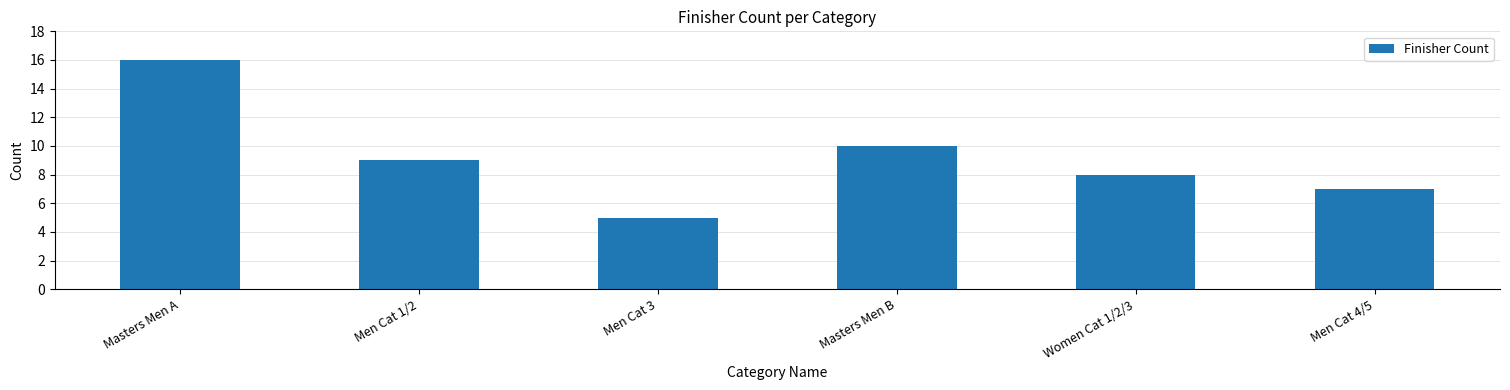

What is the maximum value shown in the chart?

16